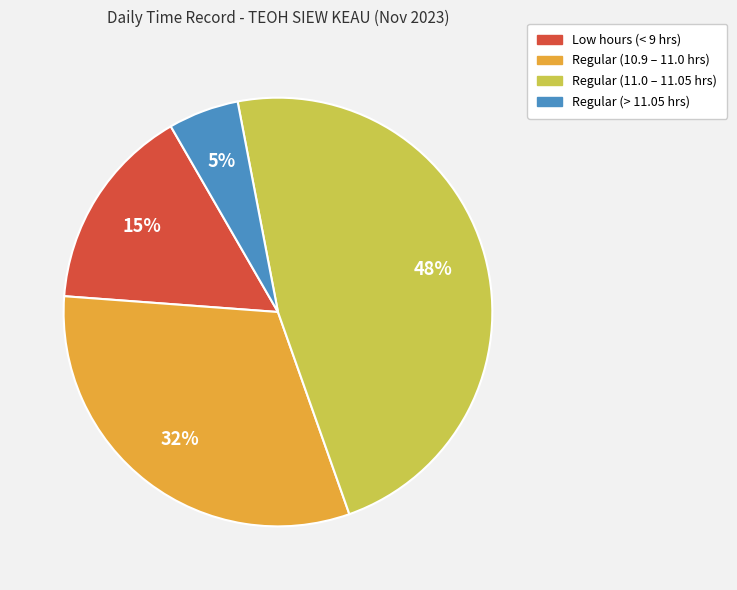

Count the number of slices in the pie.

4